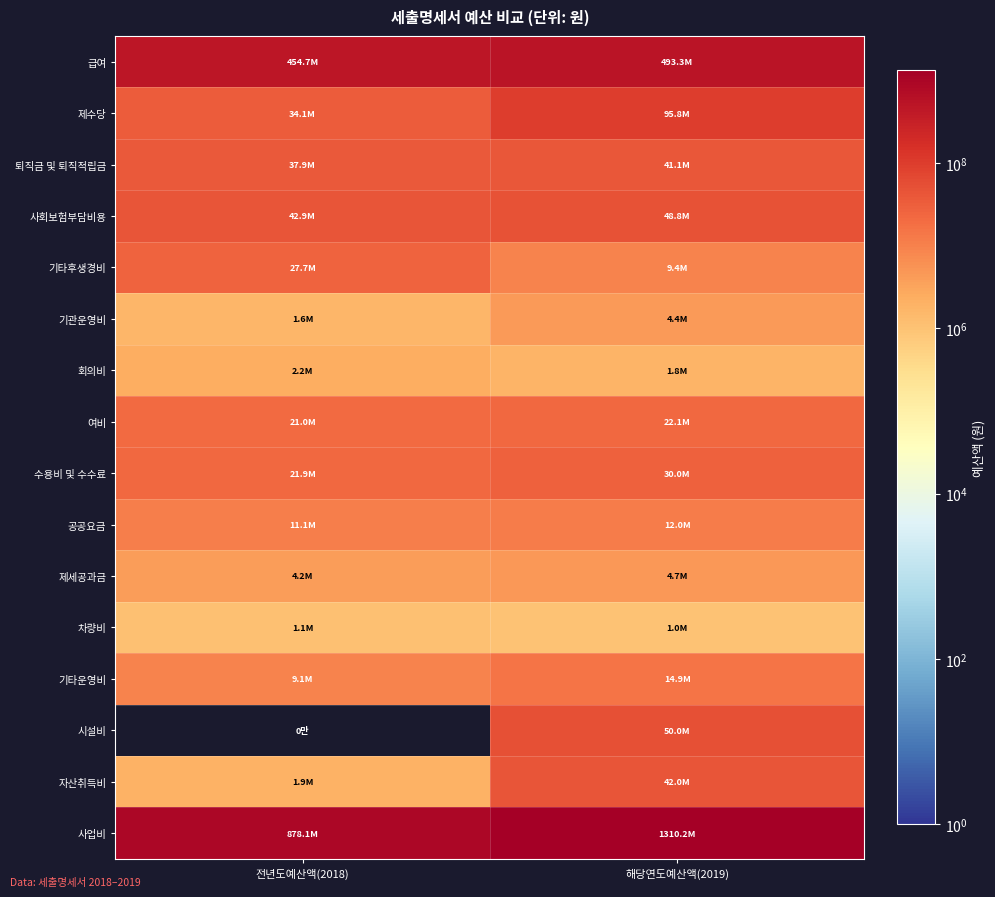

What is the spread (max minus min) of values at 전년도예산액(2018)?

878103021